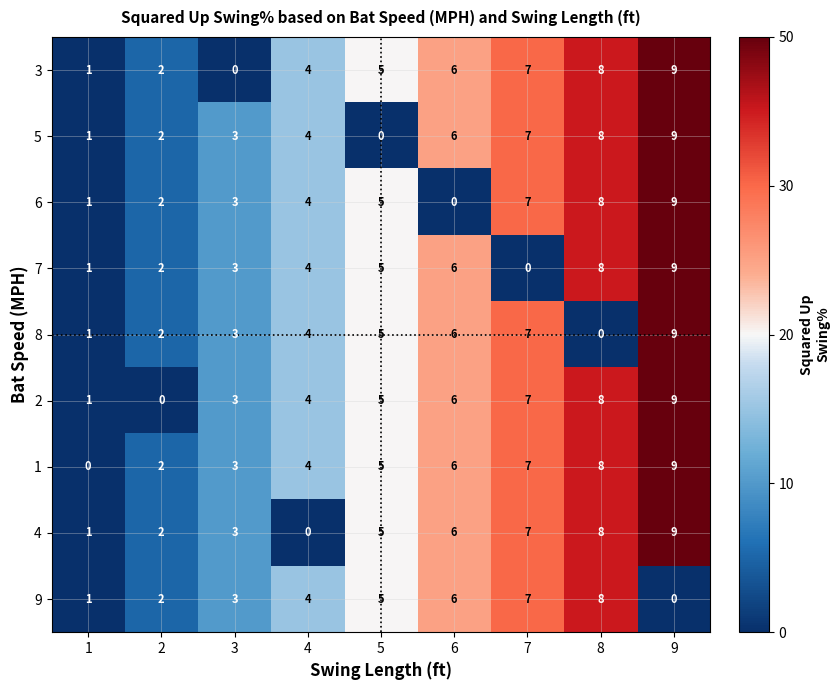

The 5 series shows 4 at 5. True or false?

False